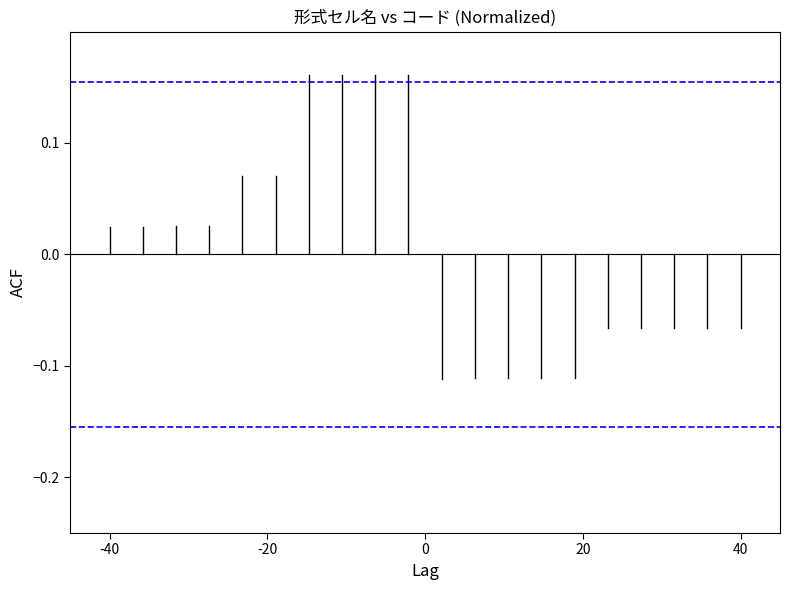

Which series has the largest total across all categories?

Conf interval (+0.155)